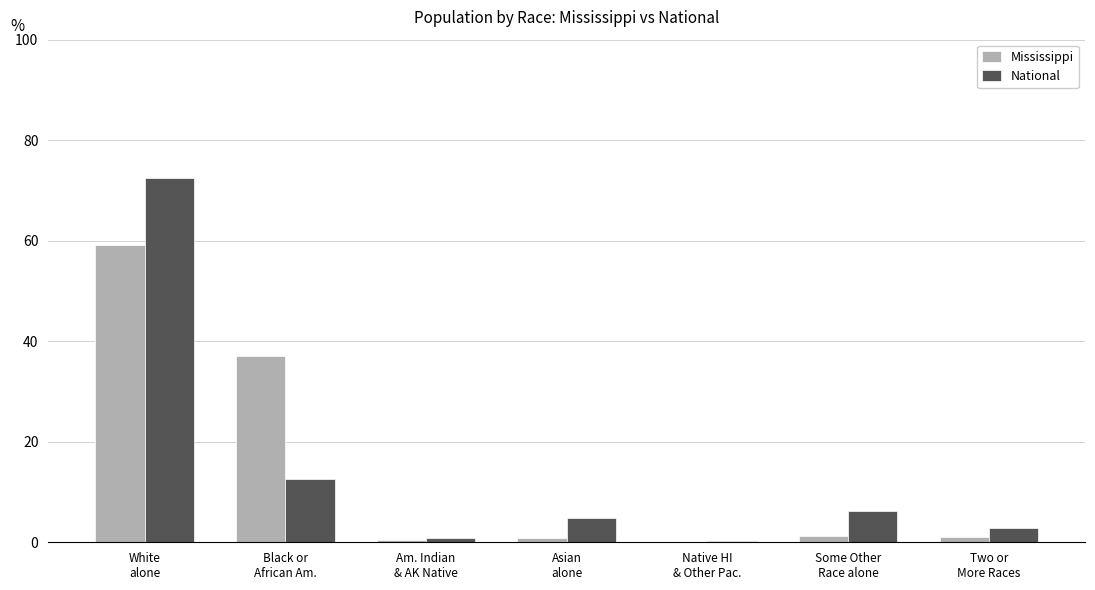

Does the chart contain stacked bars?

No